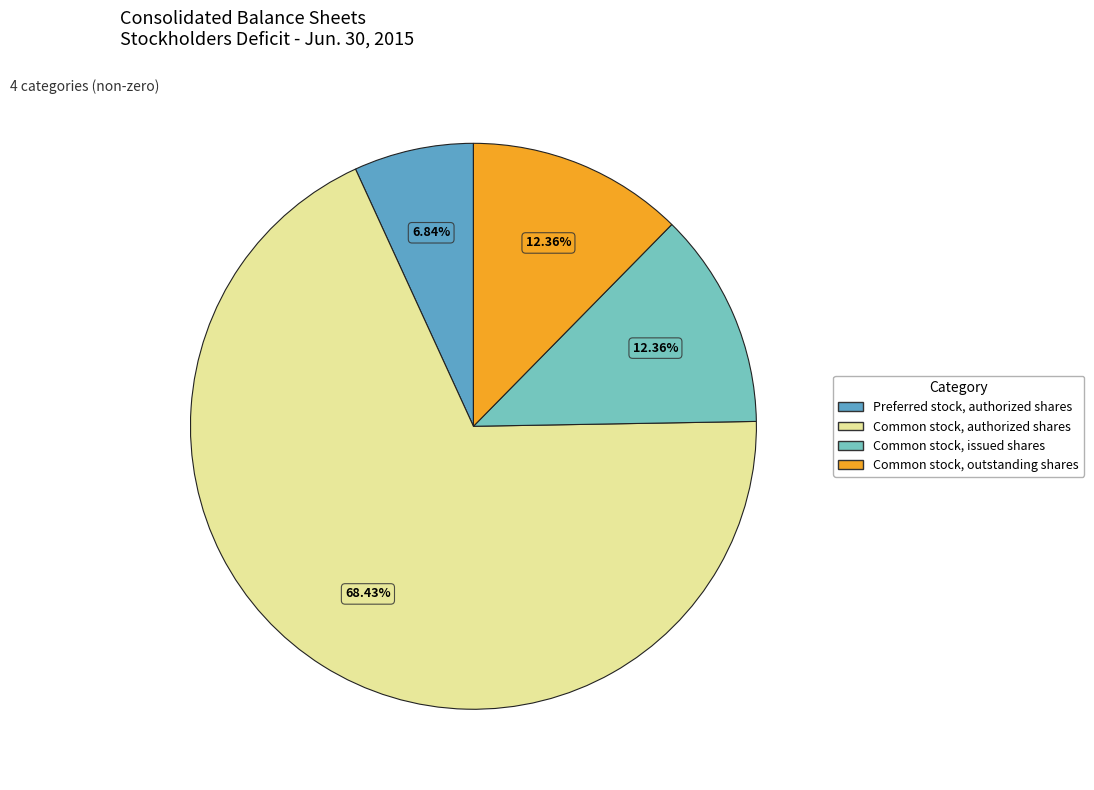

Do Preferred stock, authorized shares and Common stock, outstanding shares together represent more than half of the pie?

No